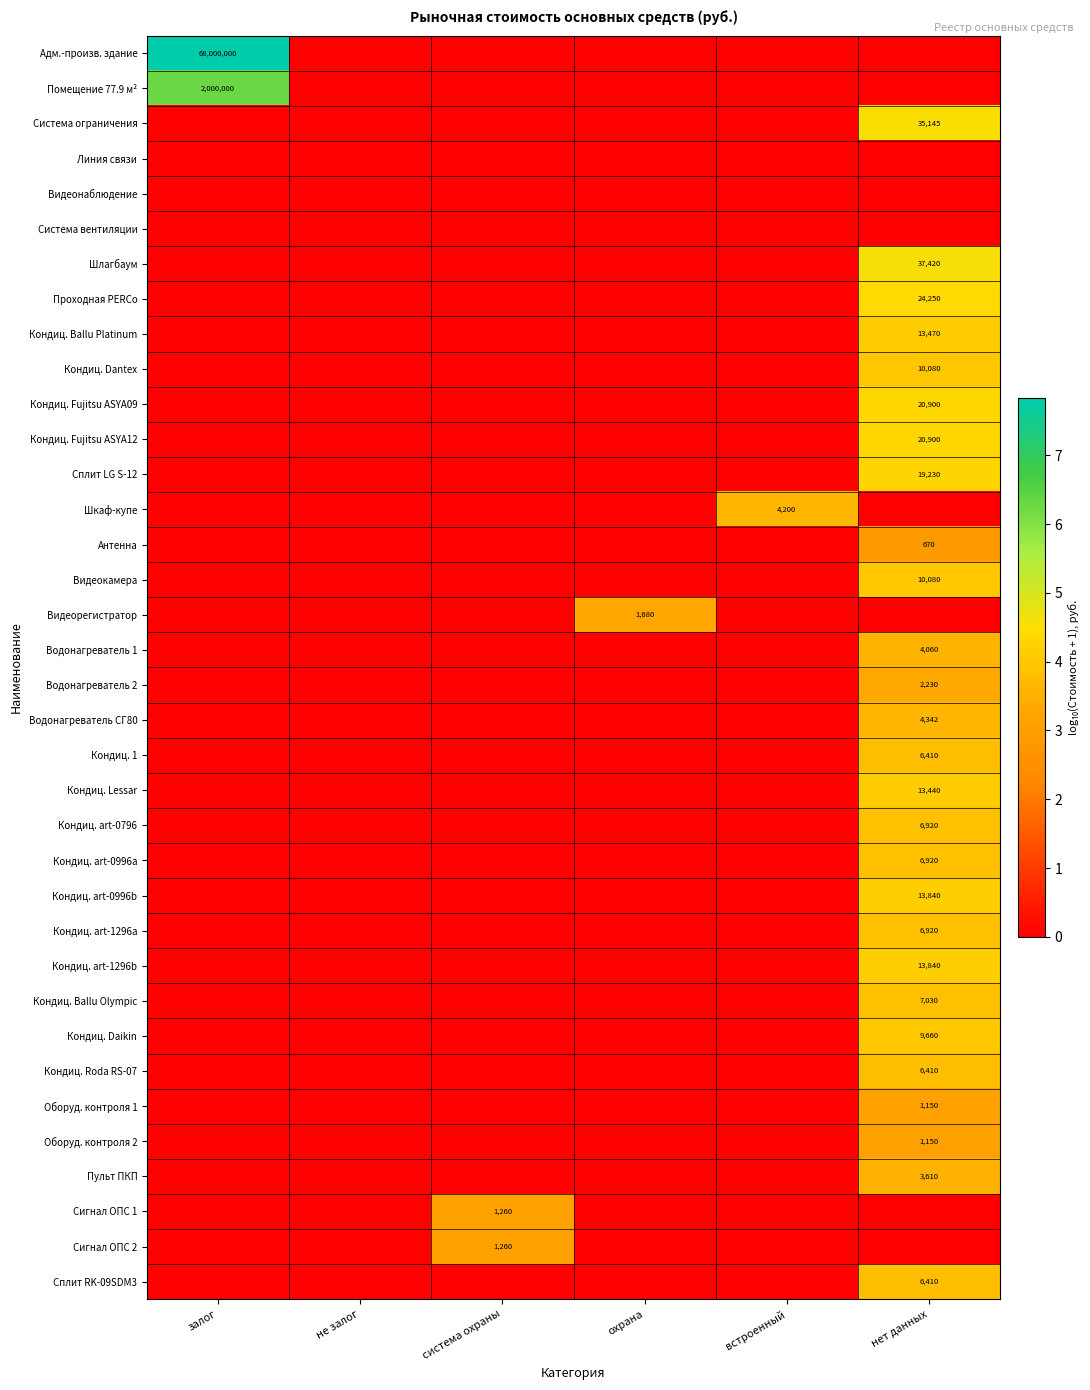

The Водонагреватель 1 series shows 4060 at нет данных. True or false?

True